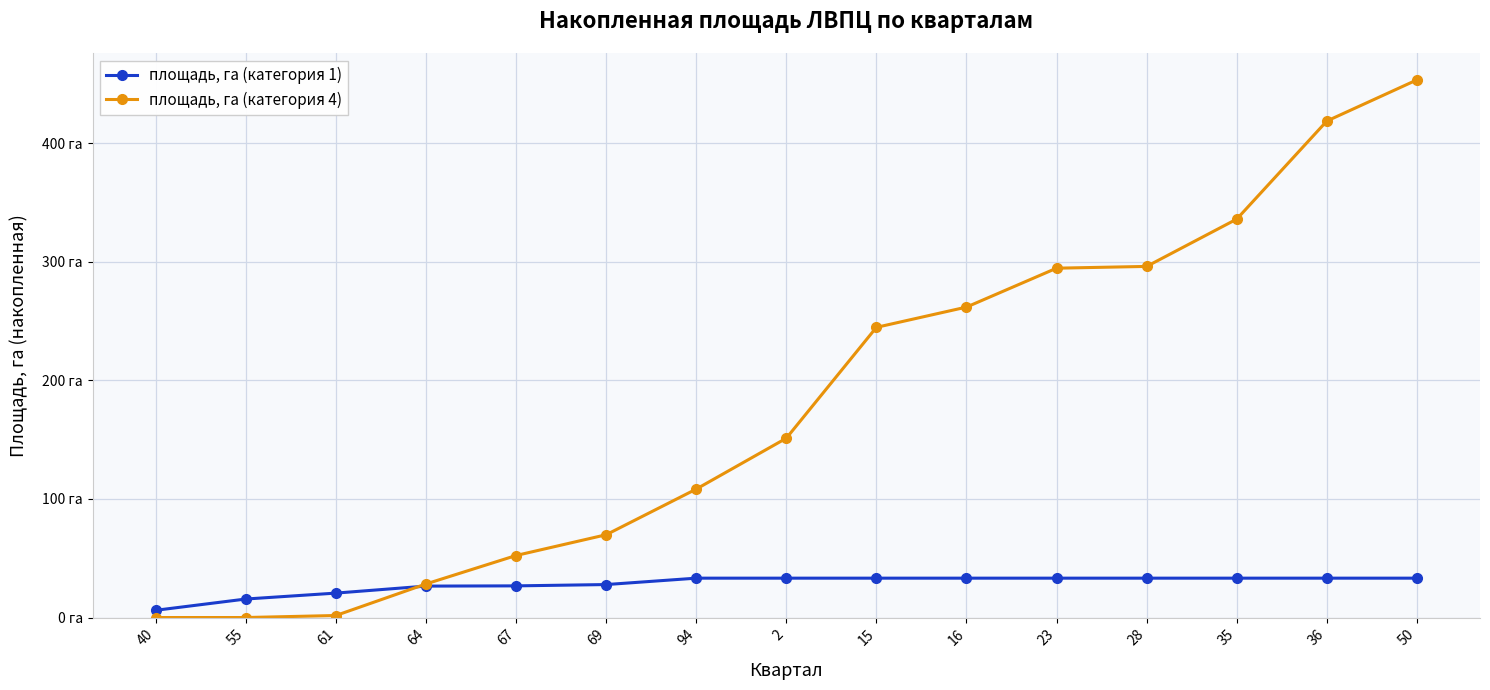

After their last crossing, which series has the higher values: площадь, га (категория 4) or площадь, га (категория 1)?

площадь, га (категория 4)